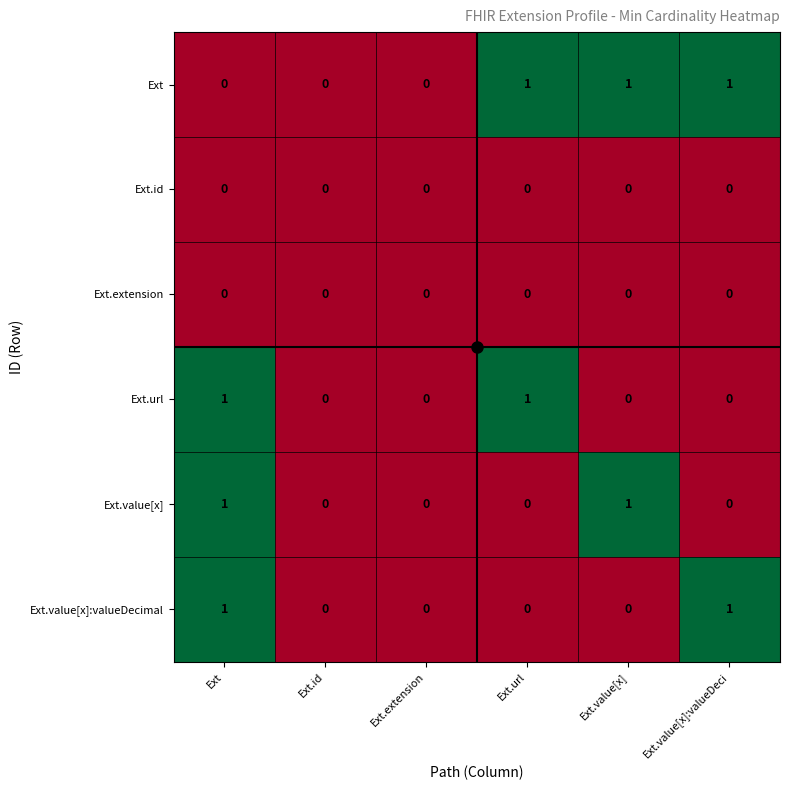

What is the sum of all Ext values?

3